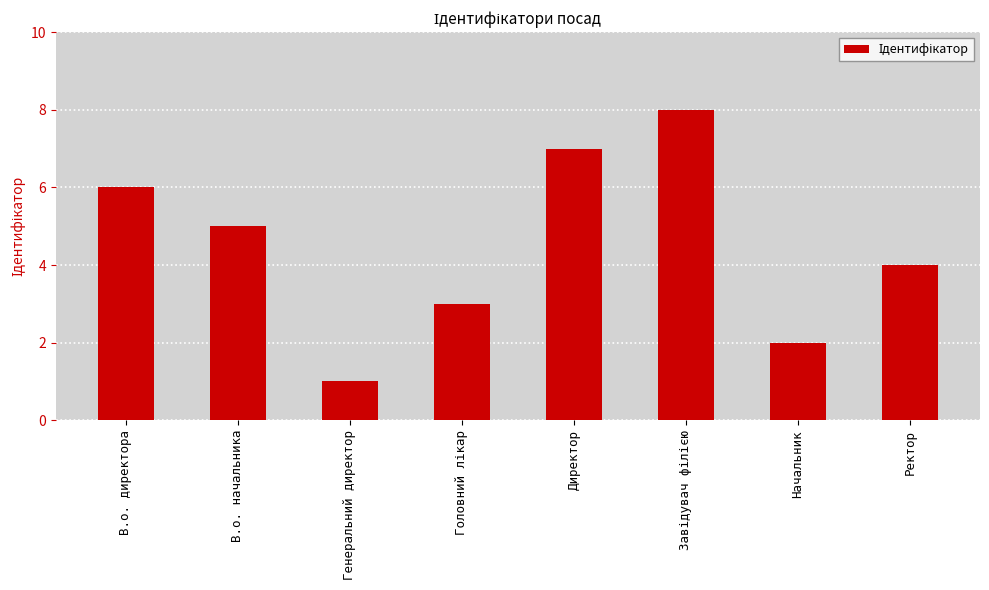

The value at В.о. начальника is 5. True or false?

True